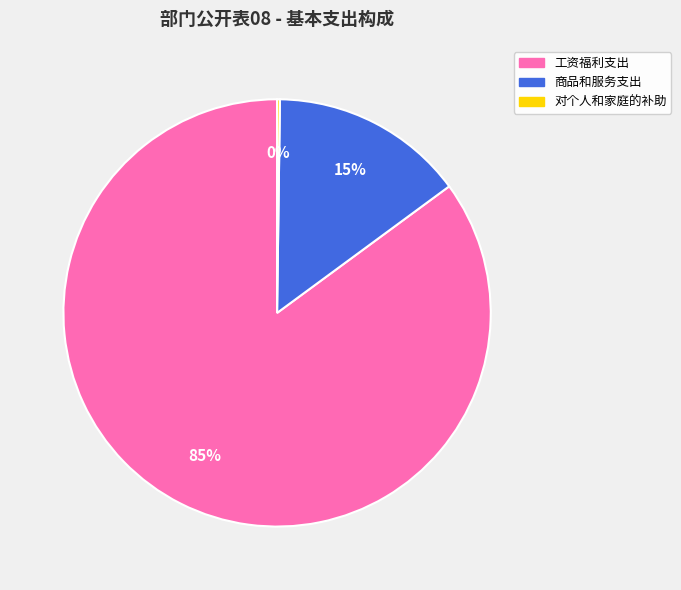

To the nearest percent, what is the difference between the largest and smallest slice percentages?

85%